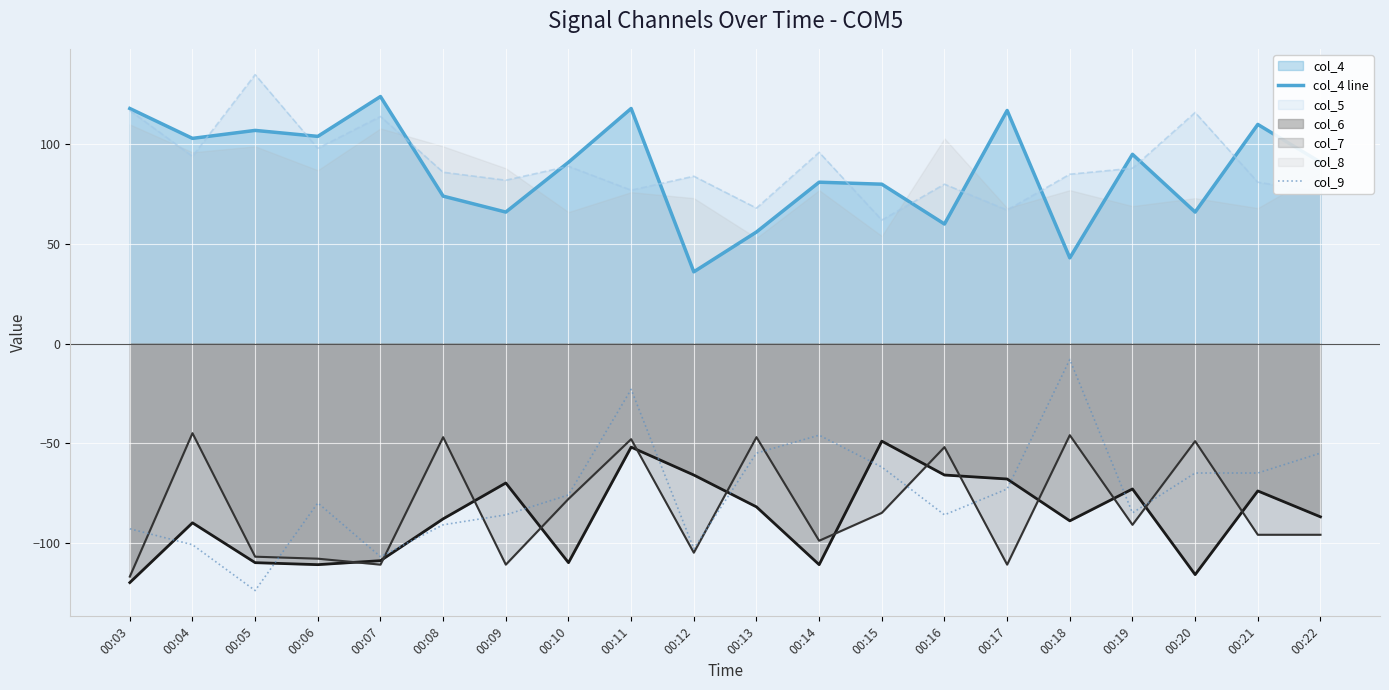

What value does the col_4 line series have at 00:18, to the nearest 5?

45